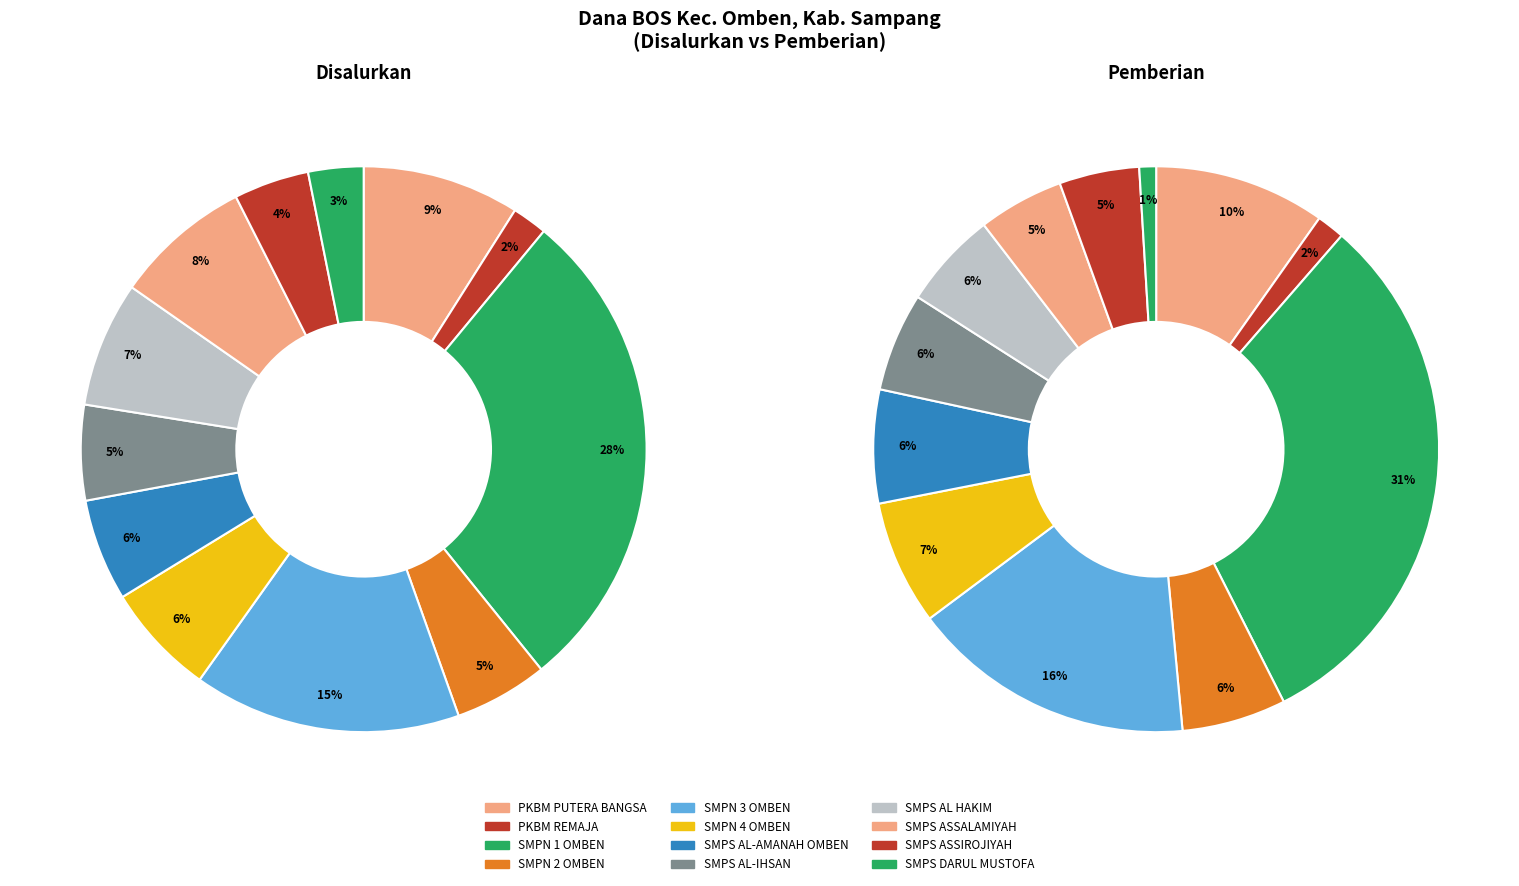

The 8 slice represents 1% of the pie. True or false?

False